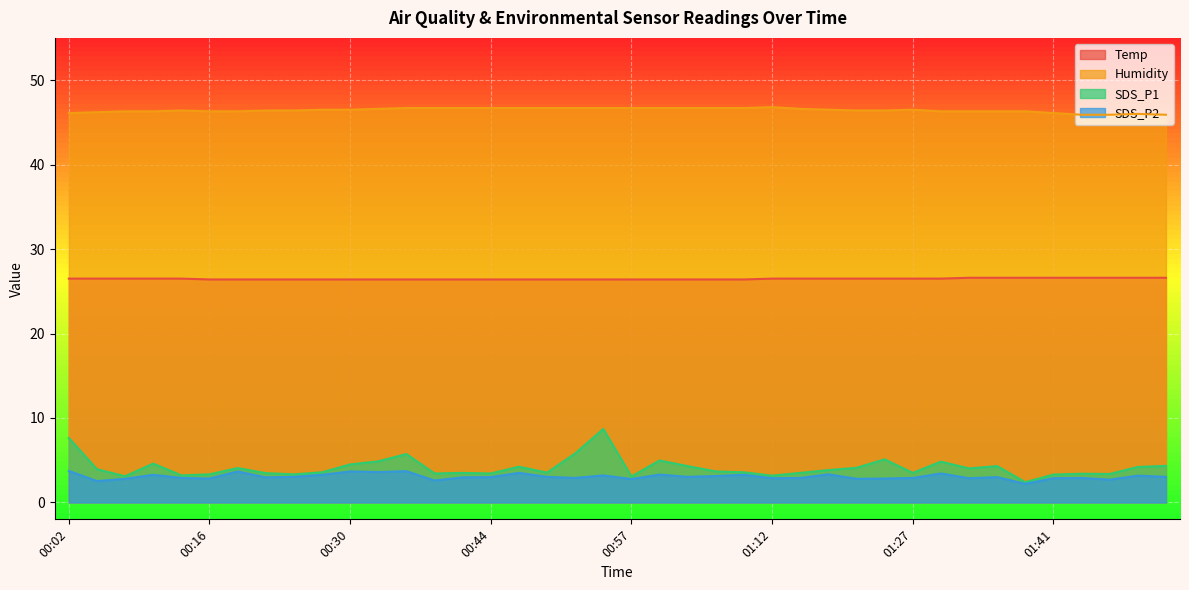

At how many categories does at least one series exceed 25?

40